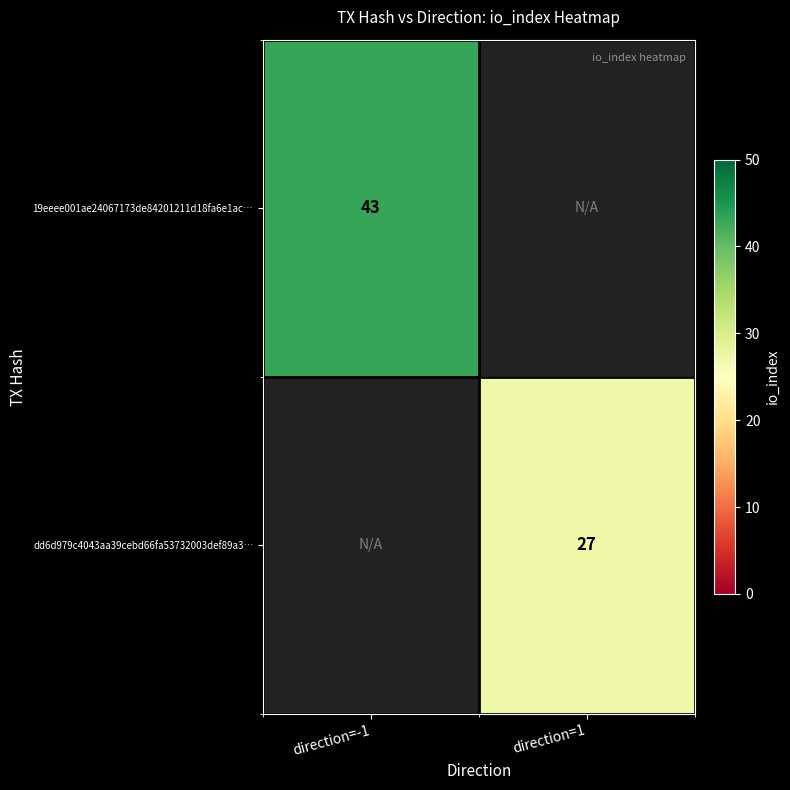

The dd6d979c4043aa39cebd66fa53732003def89a3… series shows 46 at direction=1. True or false?

False